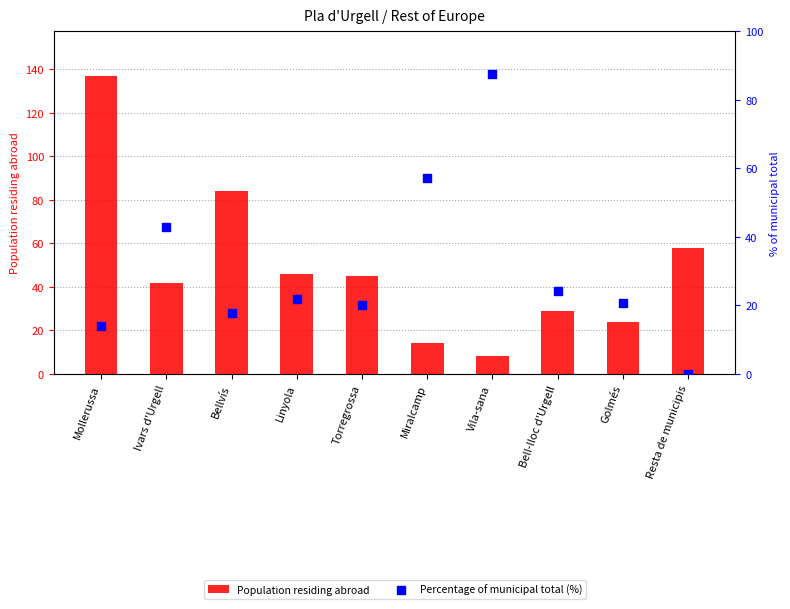

What is the total value across all series at Vila-sana?

95.5